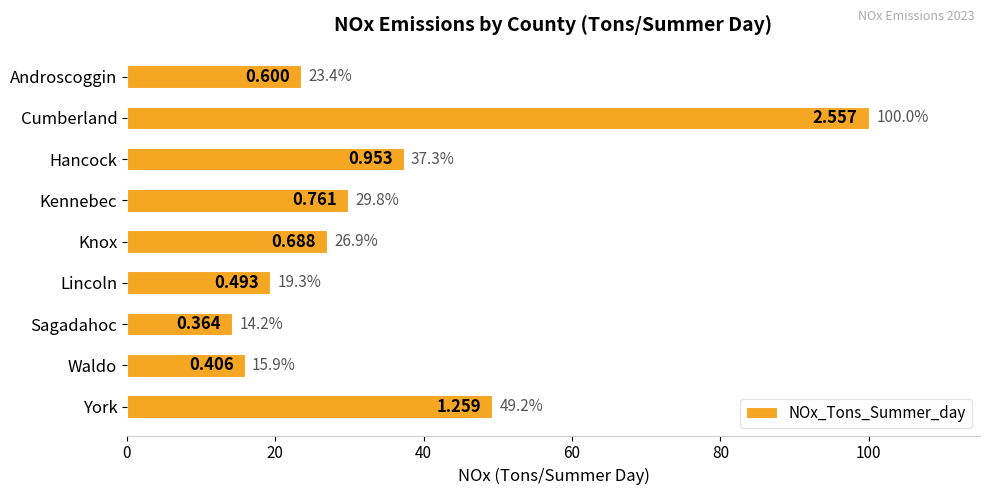

What is the label of the 3rd bar from the top?

Hancock